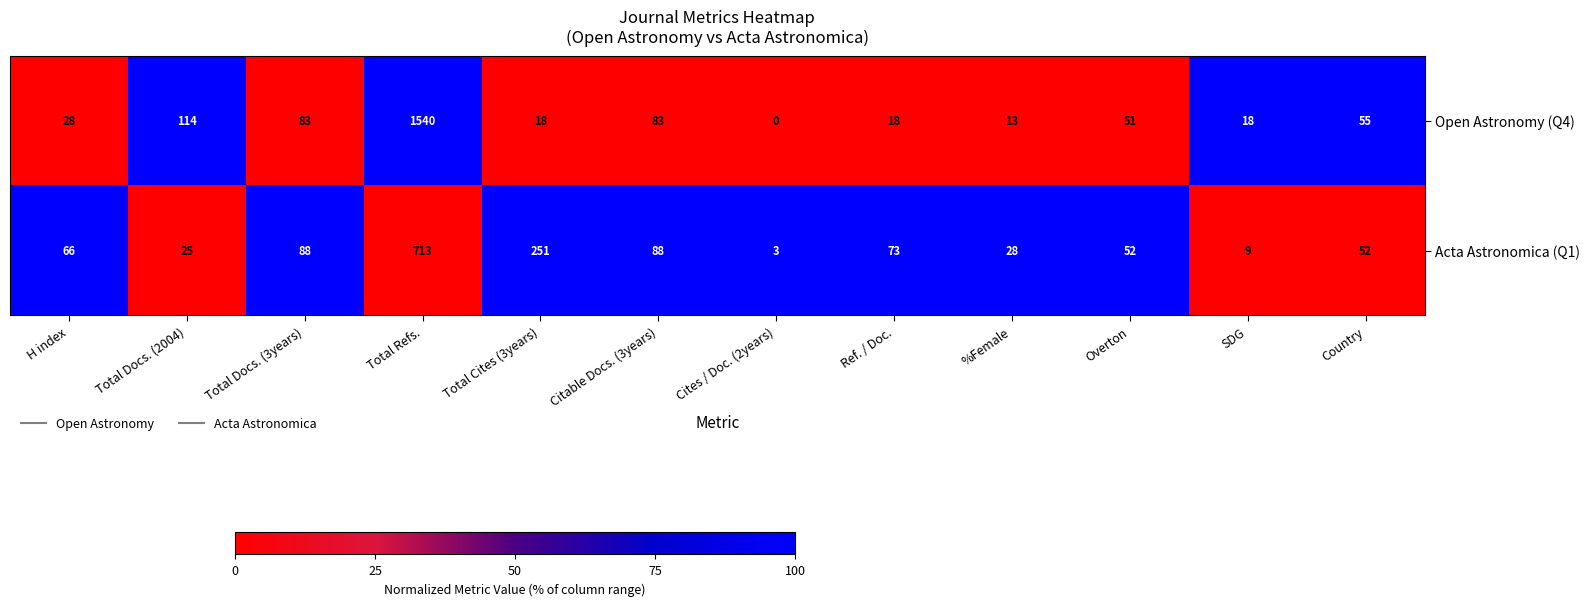

Reading left to right, list all the values displayed in this chart.

Open Astronomy (Q4): 28	114	83	1540	18	83	0	18	13	51	18	55
Acta Astronomica (Q1): 66	25	88	713	251	88	3	73	28	52	9	52